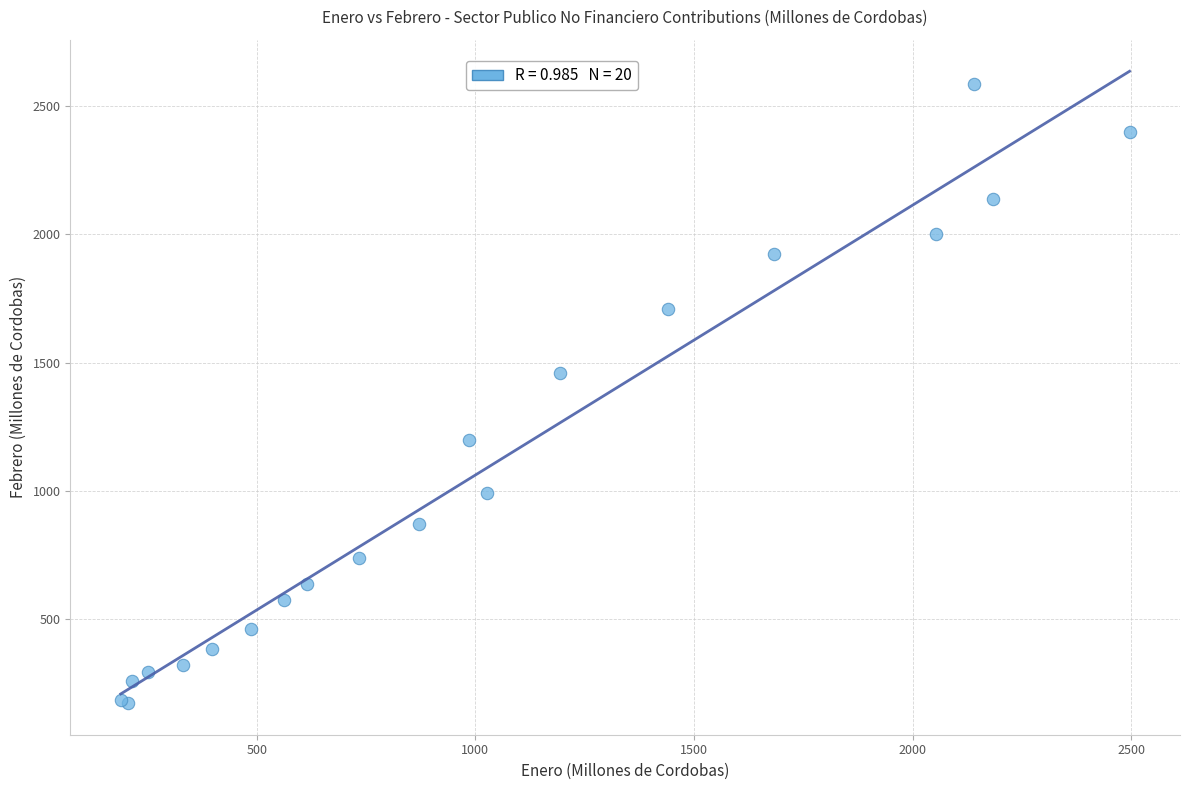

What Y value in the scatter plot is closest to 1379?

1458.7